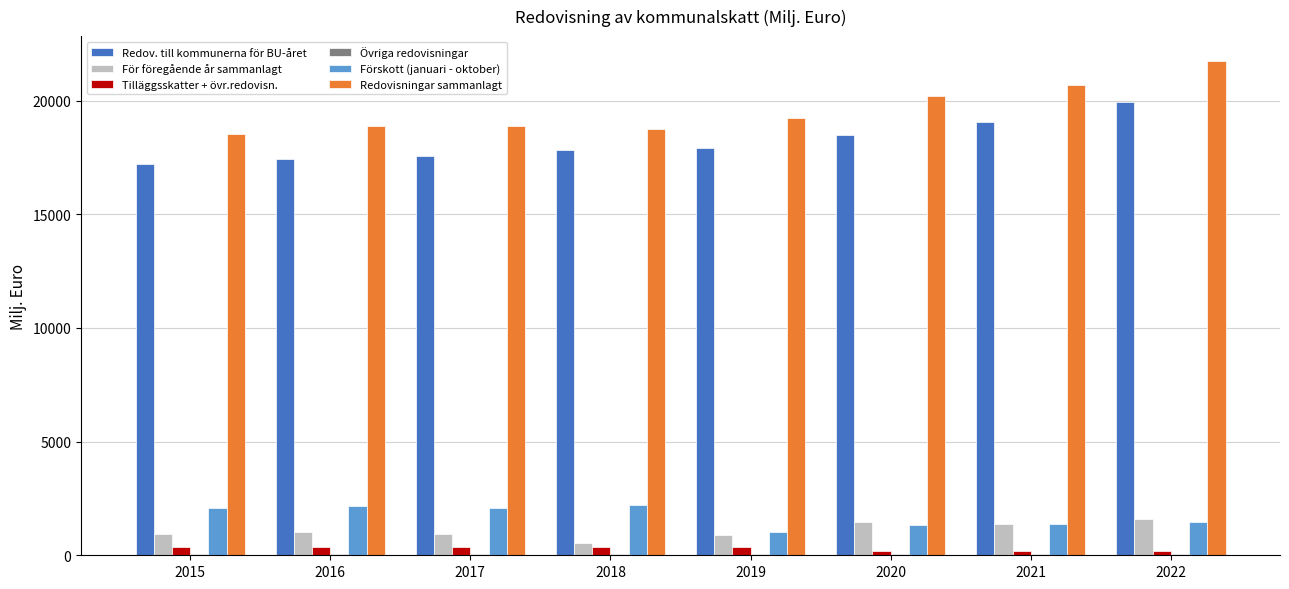

Is the value of Redovisningar sammanlagt at 2016 greater than the value of Tilläggsskatter + övr.redovisn. at 2015?

Yes